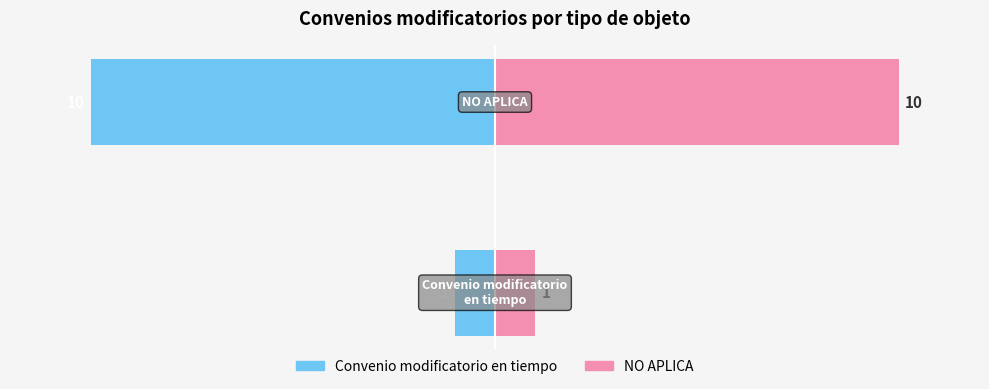

Is the value of Convenio modificatorio en tiempo at 0 greater than the value of NO APLICA at 0?

No